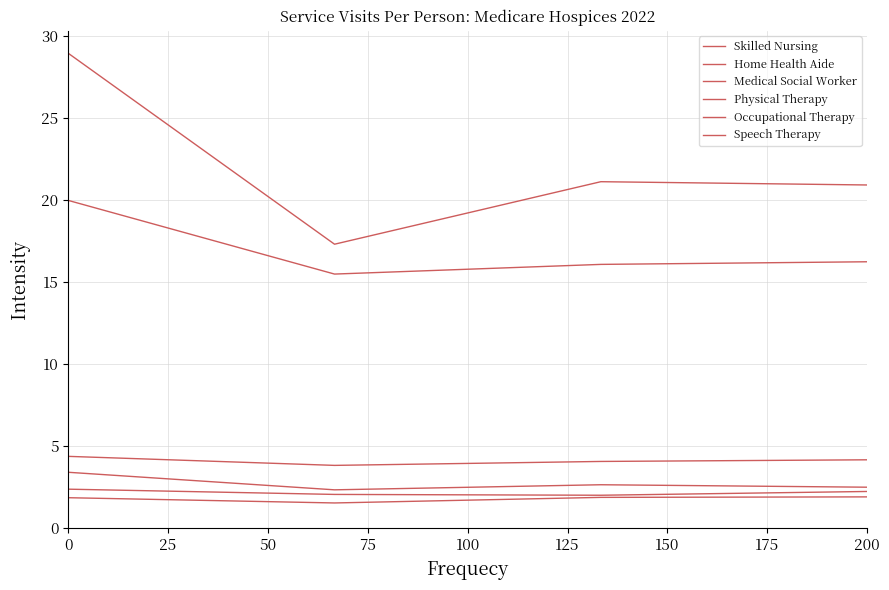

How many lines are shown in the chart?

6